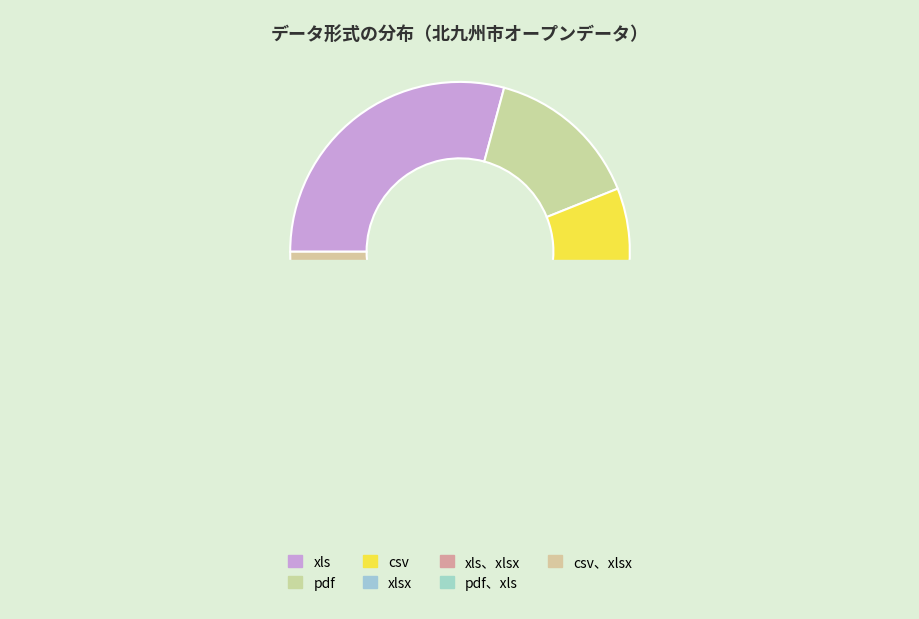

Which slice is the largest?

xls